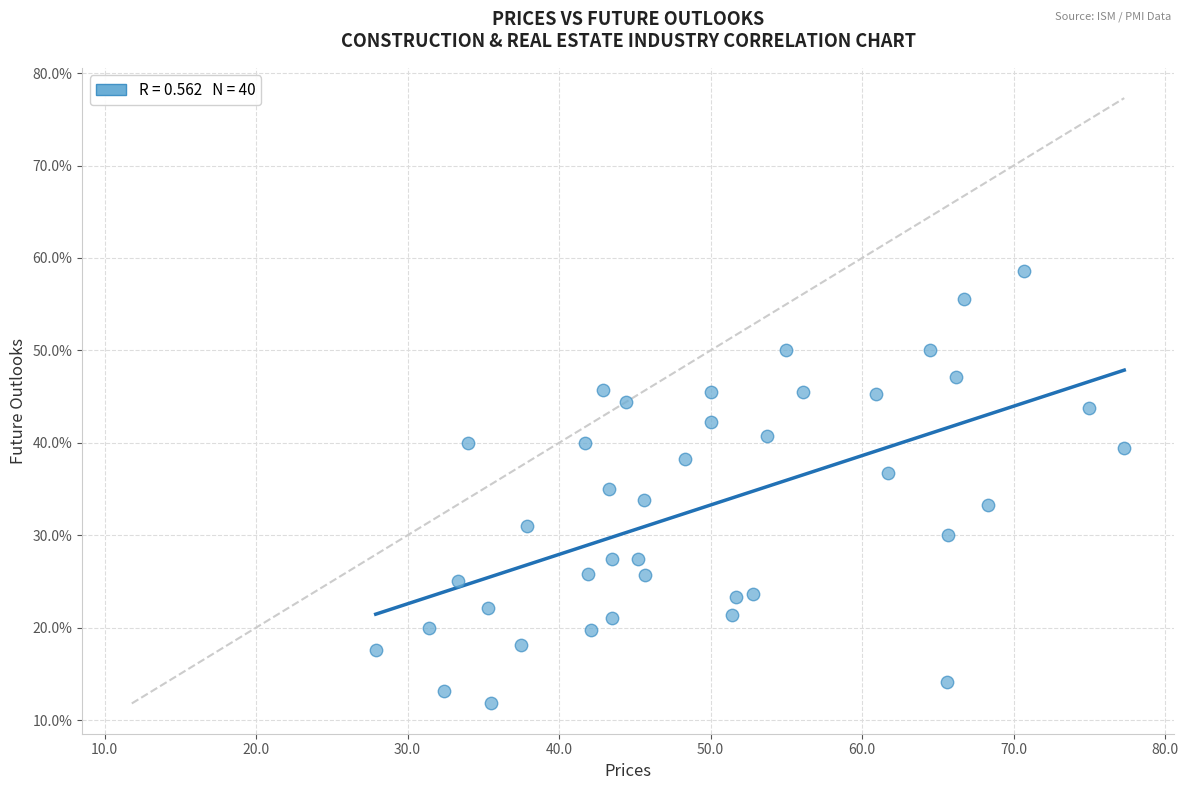

What is the range of X values (max minus min)?

49.4